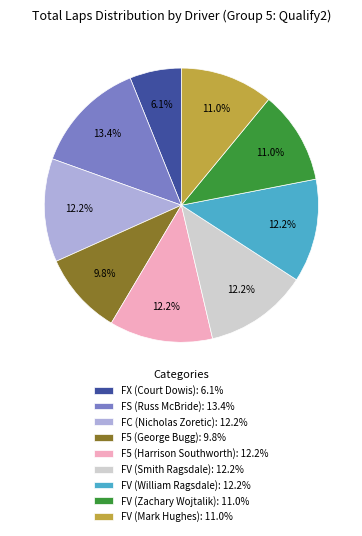

Is FX (Court Dowis): 6.1% the majority of the pie?

No